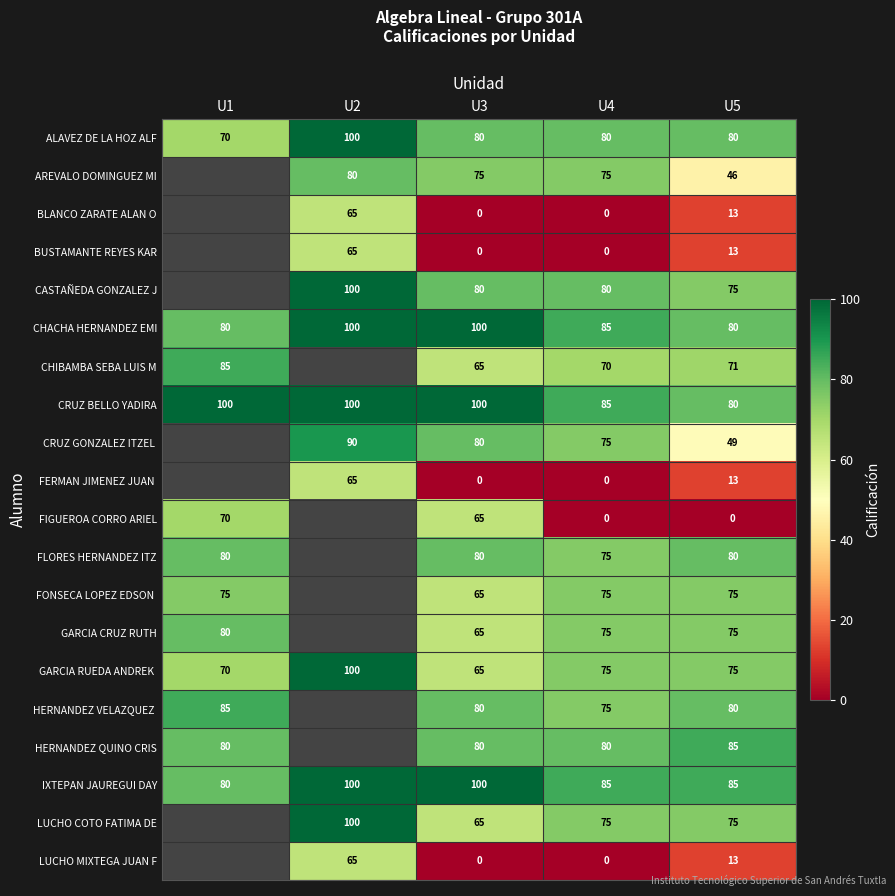

Which label corresponds to the largest value in the chart?

U2